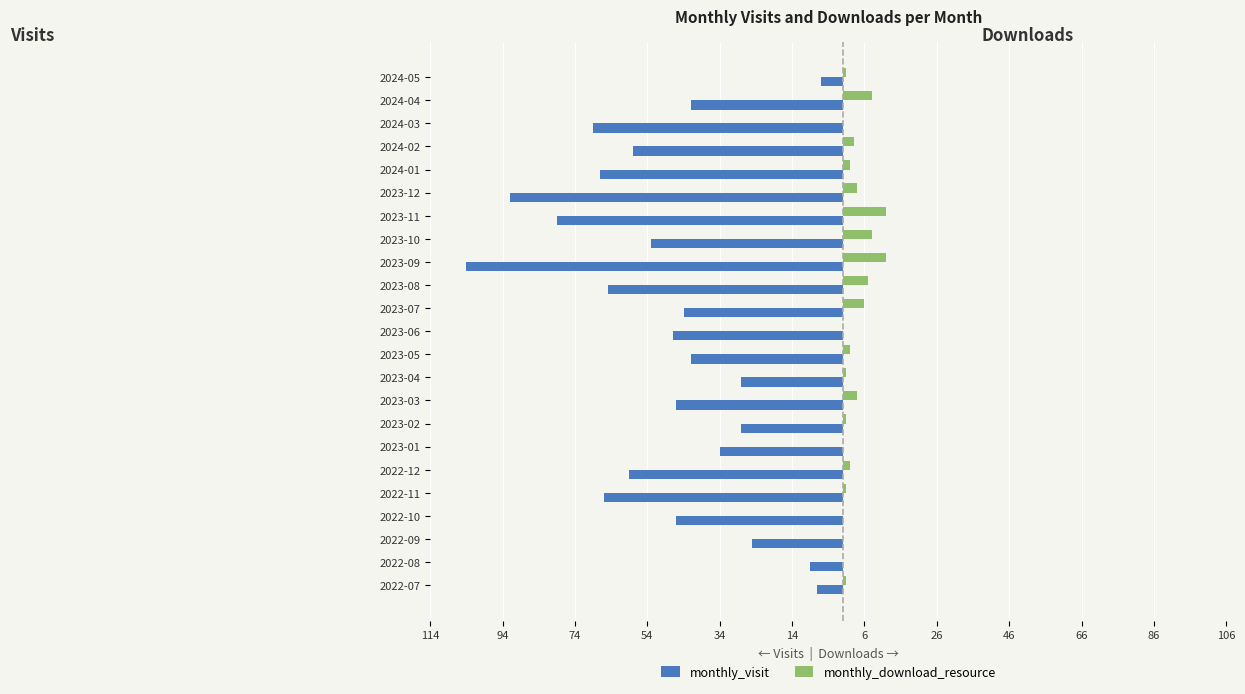

What are all the series names shown in the legend?

monthly_visit, monthly_download_resource